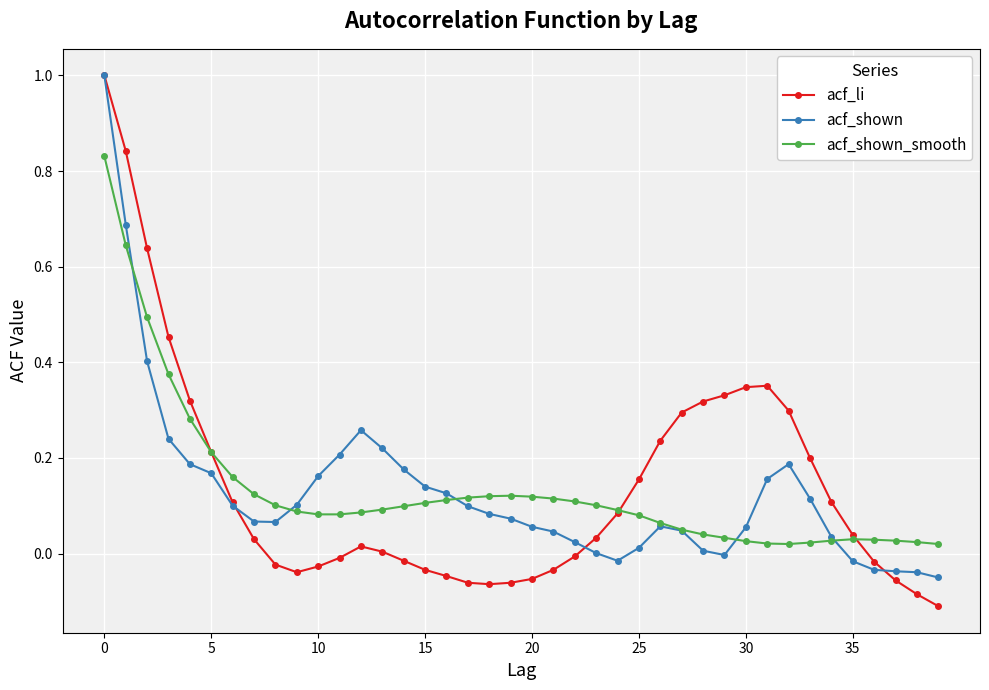

Which series ends up on top after the final intersection of acf_shown and acf_shown_smooth?

acf_shown_smooth